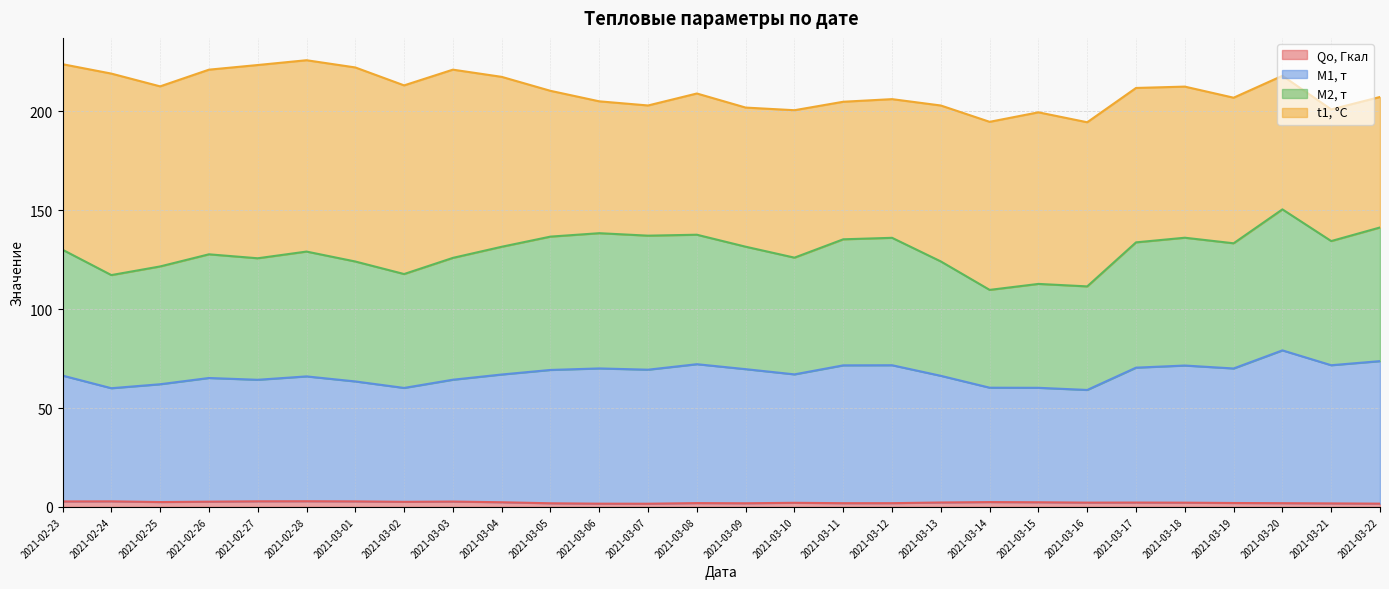

Which has a higher value, 2021-03-22 or 2021-03-02?

2021-03-02